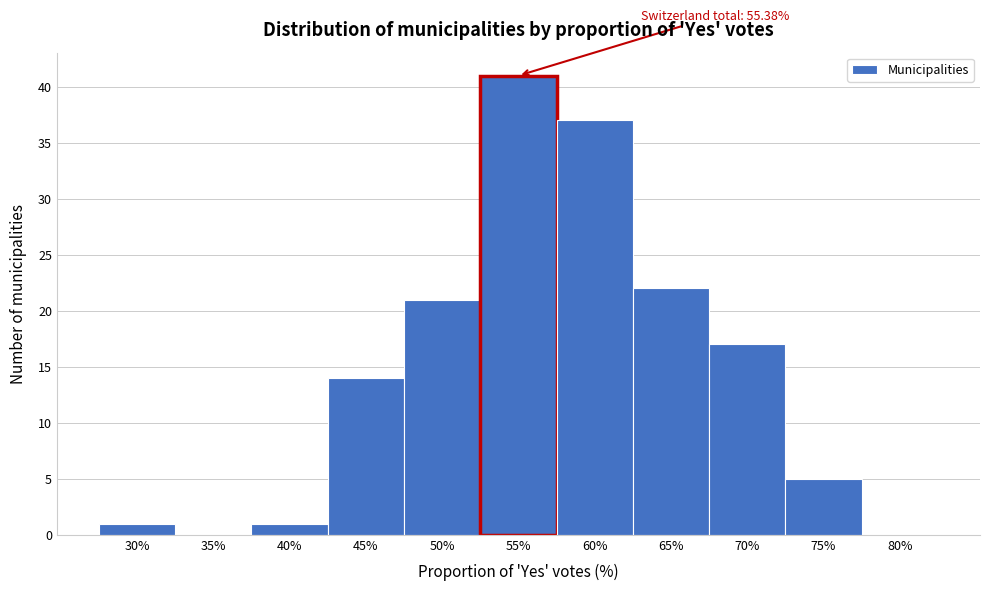

Reading left to right, what are all the values shown in this chart?

30%=1	35%=0	40%=1	45%=14	50%=21	55%=41	60%=37	65%=22	70%=17	75%=5	80%=0